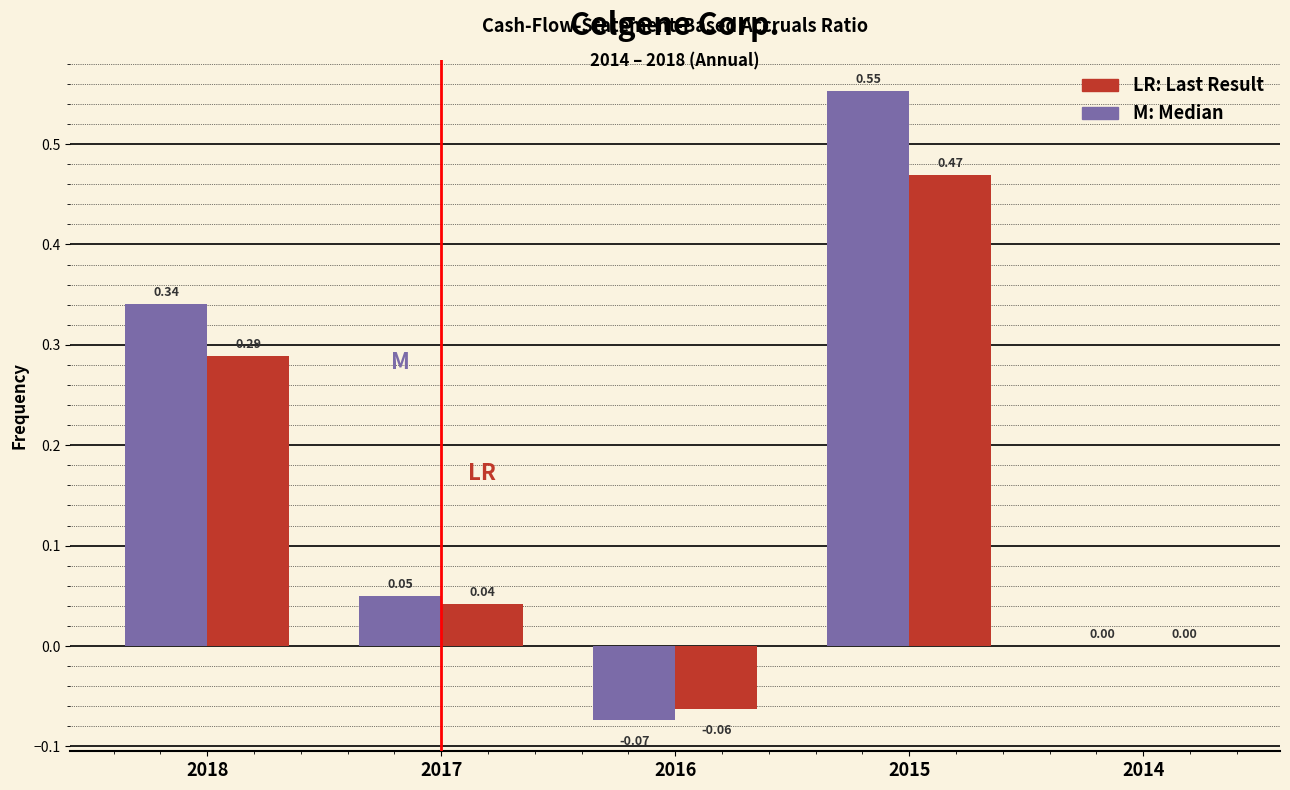

At which category is the sum across all series the highest?

2015